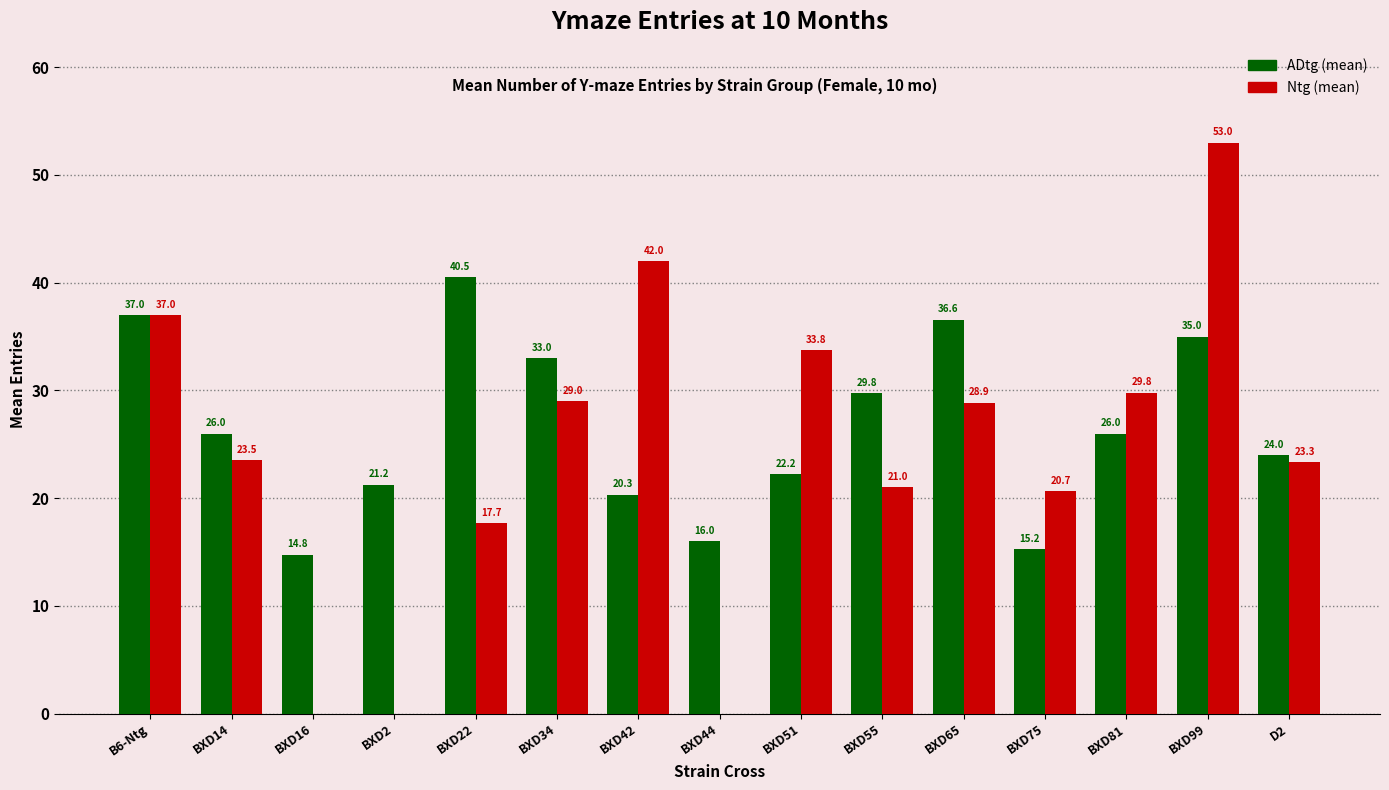

What is the average value of the ADtg (mean) series?

26.5